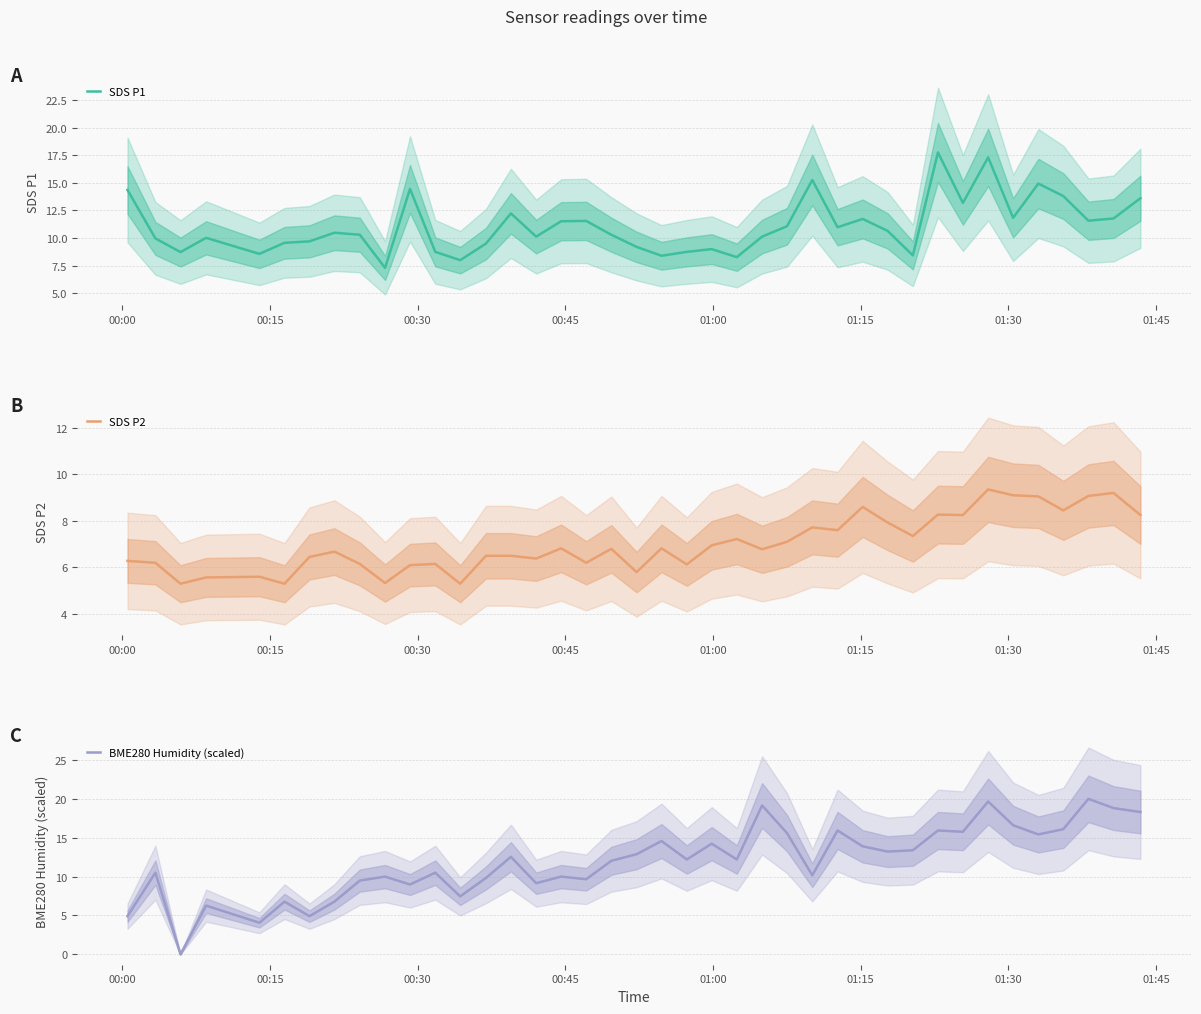

Reading left to right, transcribe all the data shown in this chart.

SDS P1: 14.3	10.0	8.7	10.0	8.6	9.6	9.7	10.5	10.3	7.3	14.4	8.8	8.0	9.5	12.2	10.1	11.5	11.6	10.3	9.2	8.4	8.8	9.0	8.3	10.1	11.1	15.2	11.0	11.7	10.7	8.4	17.8	13.2	17.3	11.8	14.9	13.8	11.6	11.8	13.6
SDS P2: 6.3	6.2	5.3	5.6	5.6	5.3	6.5	6.7	6.2	5.3	6.1	6.2	5.3	6.5	6.5	6.4	6.8	6.2	6.8	5.8	6.8	6.1	7.0	7.2	6.8	7.1	7.7	7.6	8.6	7.9	7.3	8.3	8.2	9.3	9.1	9.1	8.4	9.1	9.2	8.2
BME280 Humidity (scaled): 4.9	10.5	0.0	6.3	4.1	6.8	4.9	6.8	9.5	10.0	9.0	10.5	7.5	9.8	12.5	9.2	10.0	9.7	12.0	12.9	14.6	12.2	14.2	12.2	19.2	15.6	10.2	15.9	13.9	13.2	13.4	15.9	15.8	19.7	16.6	15.4	16.1	20.0	18.8	18.3